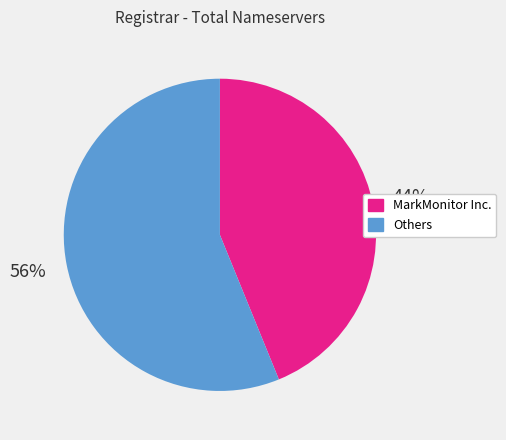

Is there any slice that represents more than half of the pie?

Yes